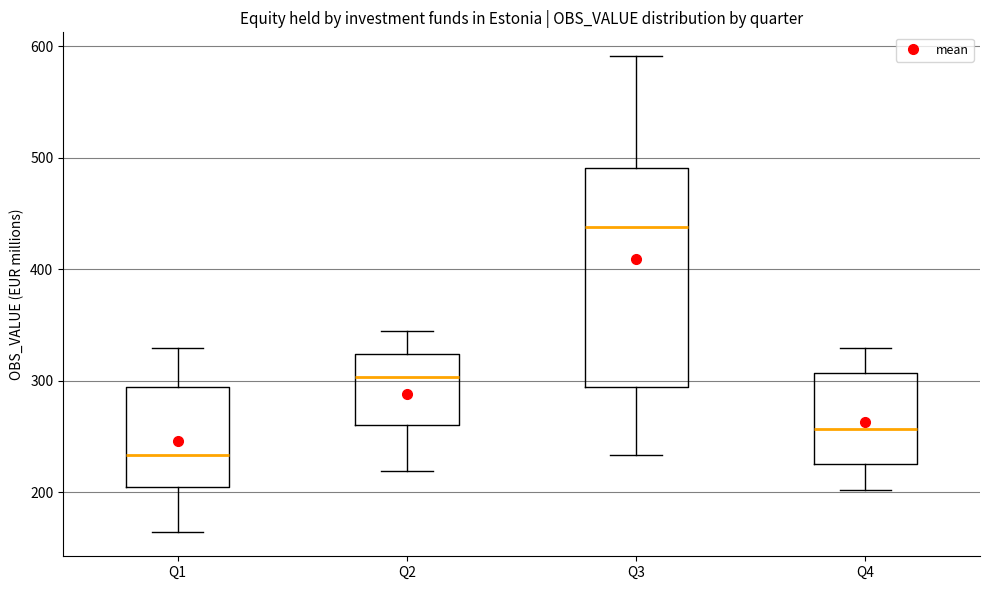

Reading left to right, read every box against the y-axis: the position of its median line, the range the box covers, and the ends of its whiskers. The values are not printed on the chart, so give them approximately, as read against the axis.

Q1: median 230, box 210 to 290, whiskers 160 to 330
Q2: median 300, box 260 to 320, whiskers 220 to 350
Q3: median 440, box 290 to 490, whiskers 230 to 590
Q4: median 260, box 230 to 310, whiskers 200 to 330